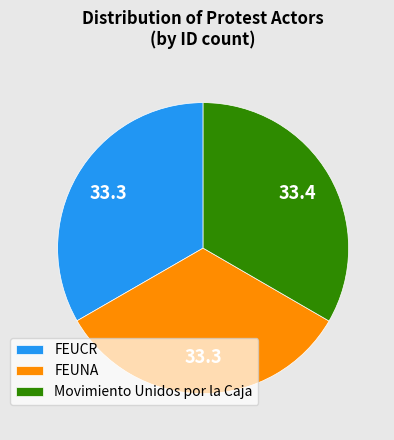

What is the ratio of the value at FEUNA to the value at FEUCR?

1.0